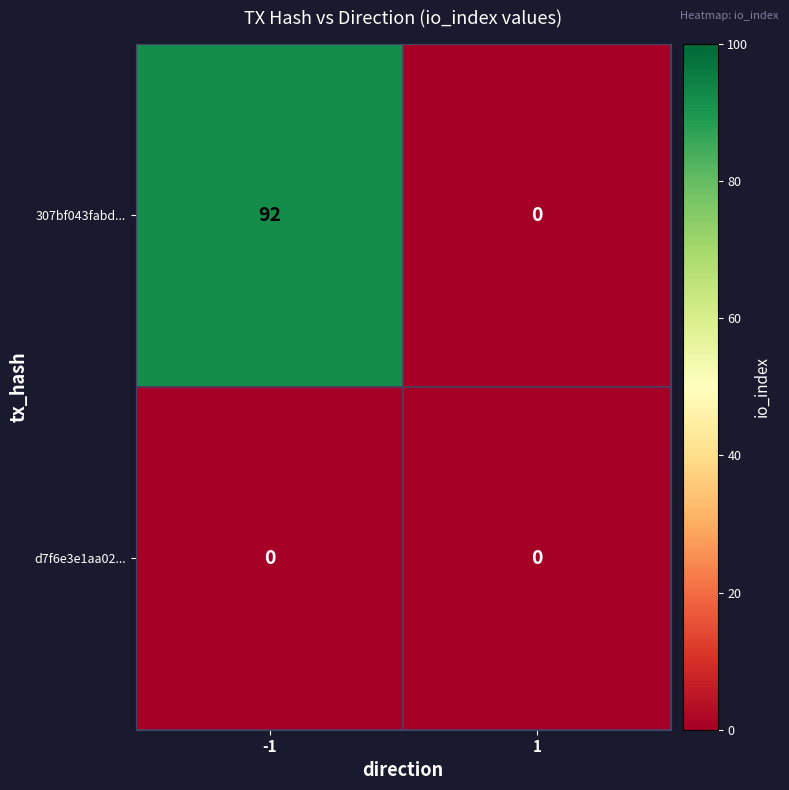

What is the average value of the 307bf043fabd... series?

46